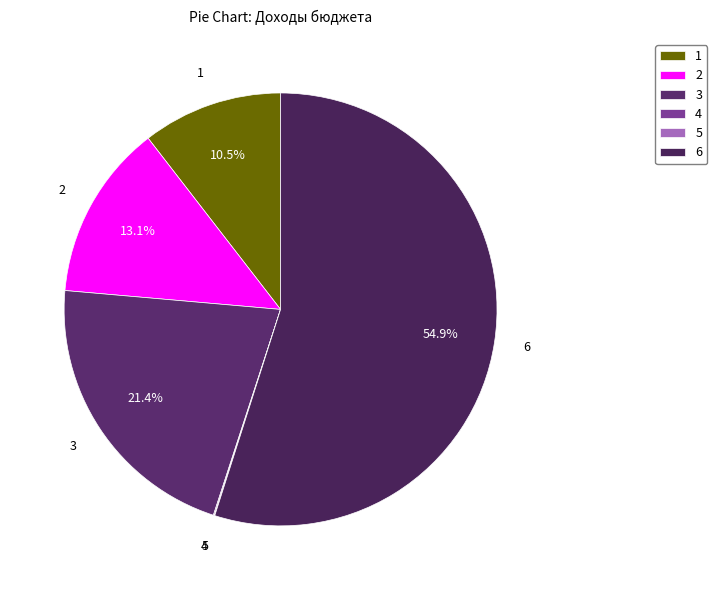

How much of the chart is everything except 3?

78.6%